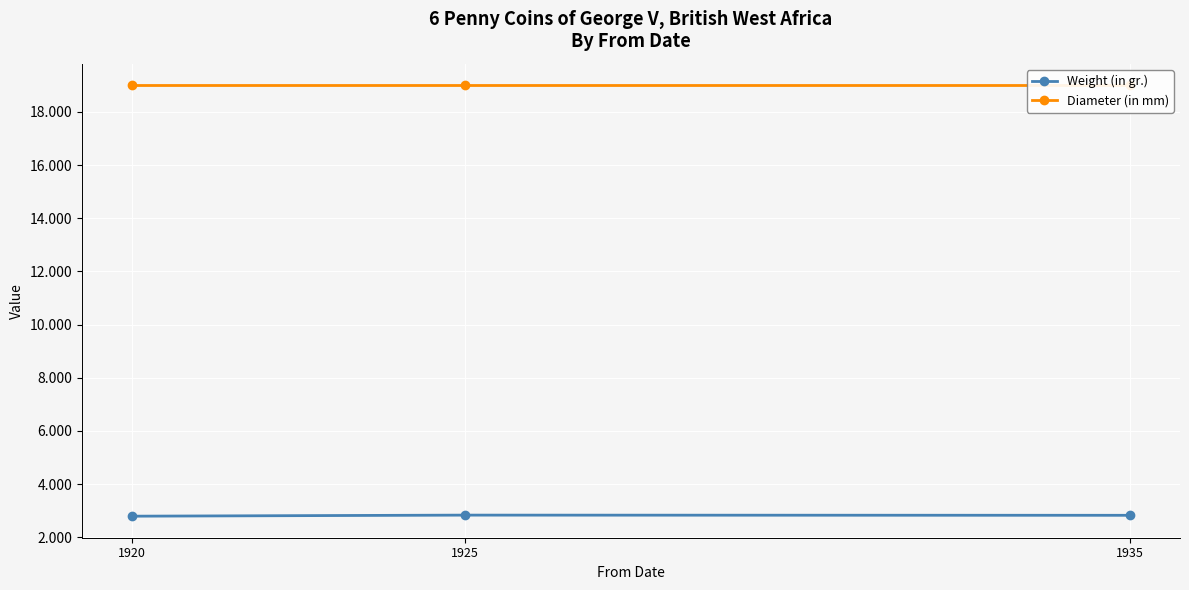

List the labels in order of Weight (in gr.) value, smallest first.

1920, 1935, 1925